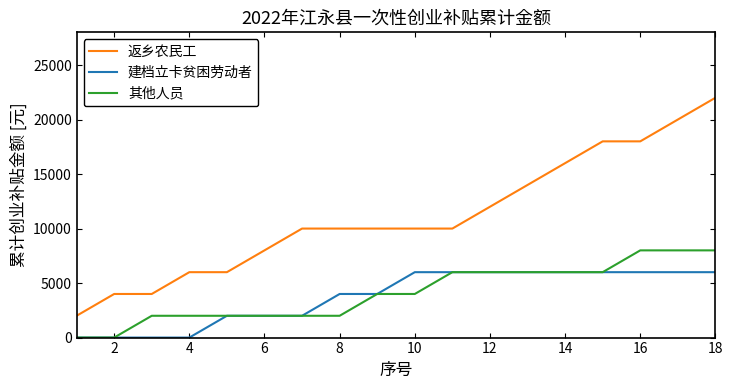

How many lines are shown in the chart?

3